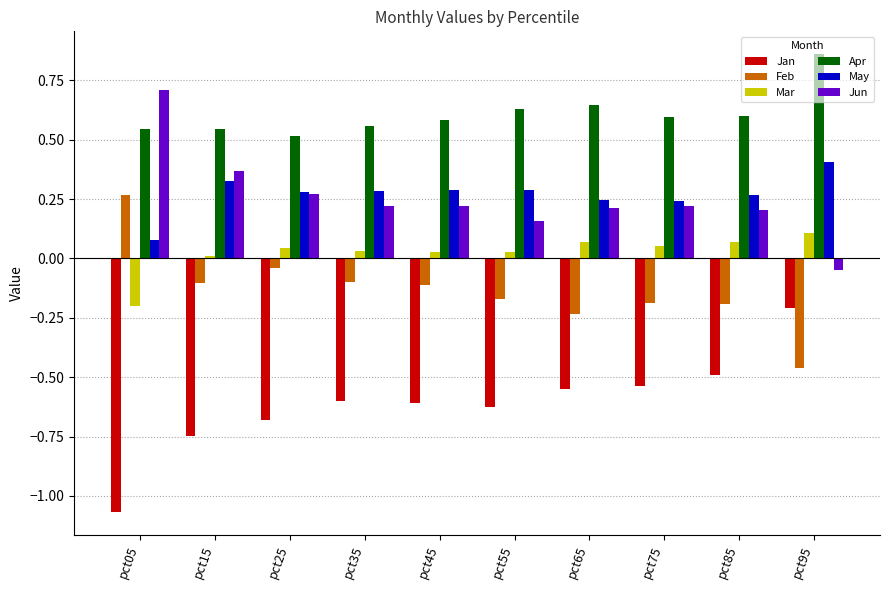

What is the sum of all Jan values?

-6.1